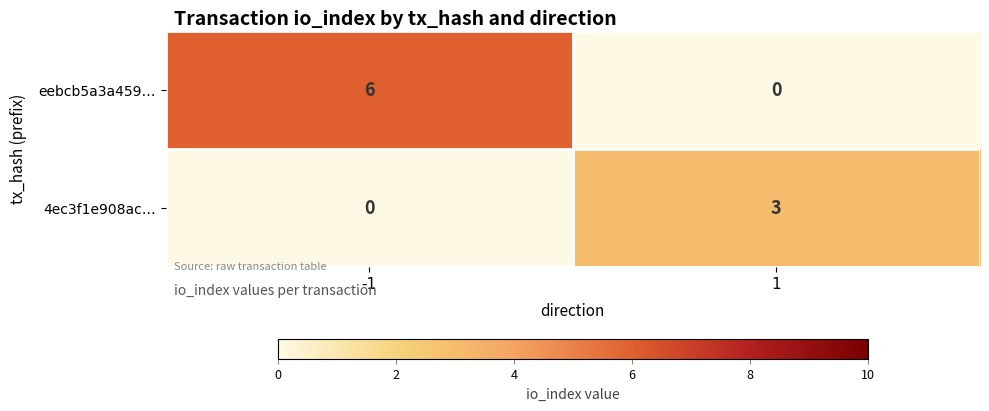

Which series has the largest range (max minus min)?

eebcb5a3a459…